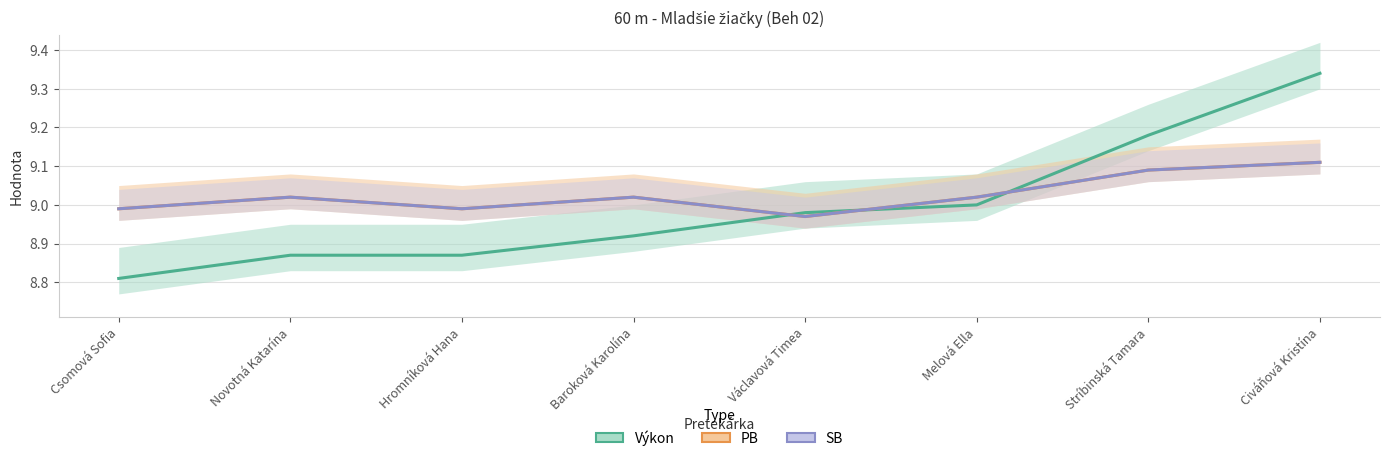

Reading left to right, list all the values displayed in this chart.

Výkon: 8.8	8.9	8.9	8.9	9.0	9.0	9.2	9.3
PB: 9.0	9.0	9.0	9.0	9.0	9.0	9.1	9.1
SB: 9.0	9.0	9.0	9.0	9.0	9.0	9.1	9.1